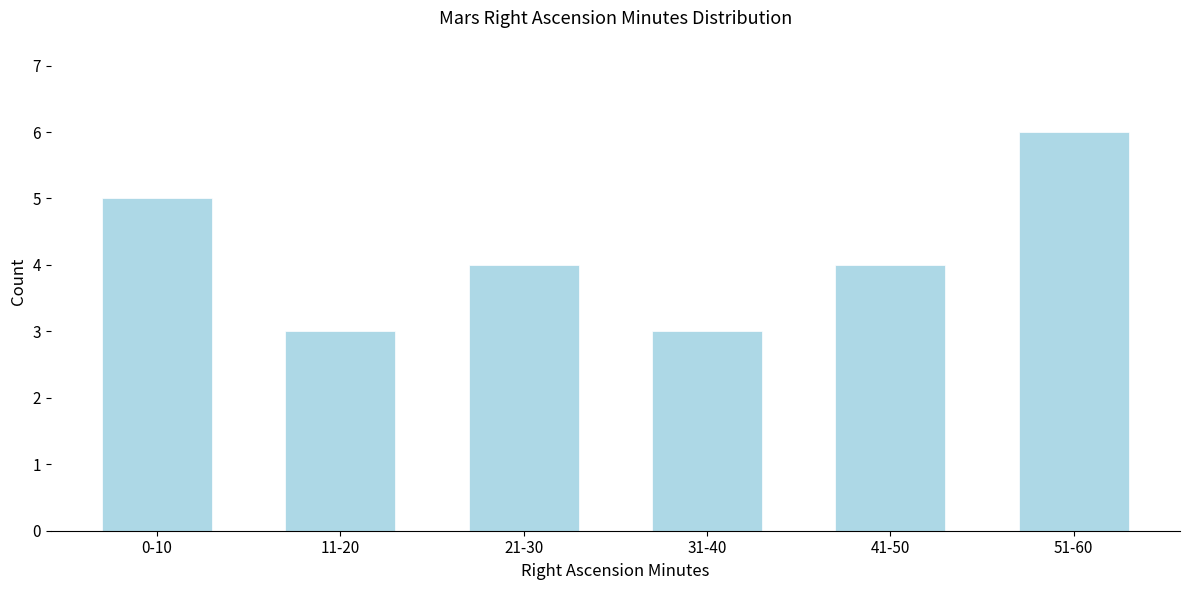

Reading right to left, extract all data points from this chart.

51-60=6	41-50=4	31-40=3	21-30=4	11-20=3	0-10=5